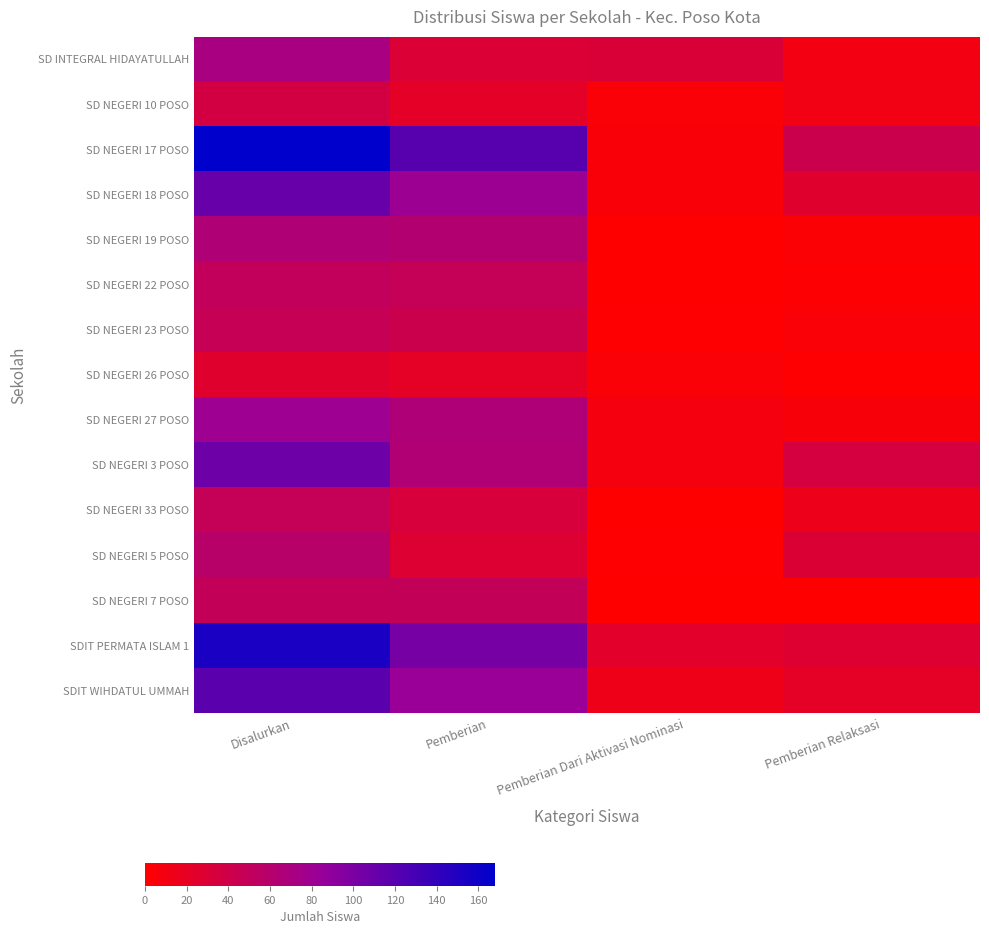

Reading right to left, transcribe all the data shown in this chart.

SD INTEGRAL HIDAYATULLAH: Pemberian Relaksasi=10	Pemberian Dari Aktivasi Nominasi=31	Pemberian=30	Disalurkan=71
SD NEGERI 10 POSO: Pemberian Relaksasi=11	Pemberian Dari Aktivasi Nominasi=4	Pemberian=22	Disalurkan=37
SD NEGERI 17 POSO: Pemberian Relaksasi=43	Pemberian Dari Aktivasi Nominasi=5	Pemberian=120	Disalurkan=168
SD NEGERI 18 POSO: Pemberian Relaksasi=25	Pemberian Dari Aktivasi Nominasi=5	Pemberian=81	Disalurkan=111
SD NEGERI 19 POSO: Pemberian Relaksasi=3	Pemberian Dari Aktivasi Nominasi=0	Pemberian=62	Disalurkan=65
SD NEGERI 22 POSO: Pemberian Relaksasi=2	Pemberian Dari Aktivasi Nominasi=0	Pemberian=48	Disalurkan=50
SD NEGERI 23 POSO: Pemberian Relaksasi=4	Pemberian Dari Aktivasi Nominasi=1	Pemberian=42	Disalurkan=47
SD NEGERI 26 POSO: Pemberian Relaksasi=1	Pemberian Dari Aktivasi Nominasi=4	Pemberian=21	Disalurkan=26
SD NEGERI 27 POSO: Pemberian Relaksasi=6	Pemberian Dari Aktivasi Nominasi=8	Pemberian=66	Disalurkan=80
SD NEGERI 3 POSO: Pemberian Relaksasi=35	Pemberian Dari Aktivasi Nominasi=8	Pemberian=64	Disalurkan=107
SD NEGERI 33 POSO: Pemberian Relaksasi=15	Pemberian Dari Aktivasi Nominasi=0	Pemberian=33	Disalurkan=48
SD NEGERI 5 POSO: Pemberian Relaksasi=29	Pemberian Dari Aktivasi Nominasi=1	Pemberian=28	Disalurkan=58
SD NEGERI 7 POSO: Pemberian Relaksasi=0	Pemberian Dari Aktivasi Nominasi=0	Pemberian=49	Disalurkan=49
SDIT PERMATA ISLAM 1: Pemberian Relaksasi=27	Pemberian Dari Aktivasi Nominasi=23	Pemberian=103	Disalurkan=153
SDIT WIHDATUL UMMAH: Pemberian Relaksasi=21	Pemberian Dari Aktivasi Nominasi=14	Pemberian=83	Disalurkan=118